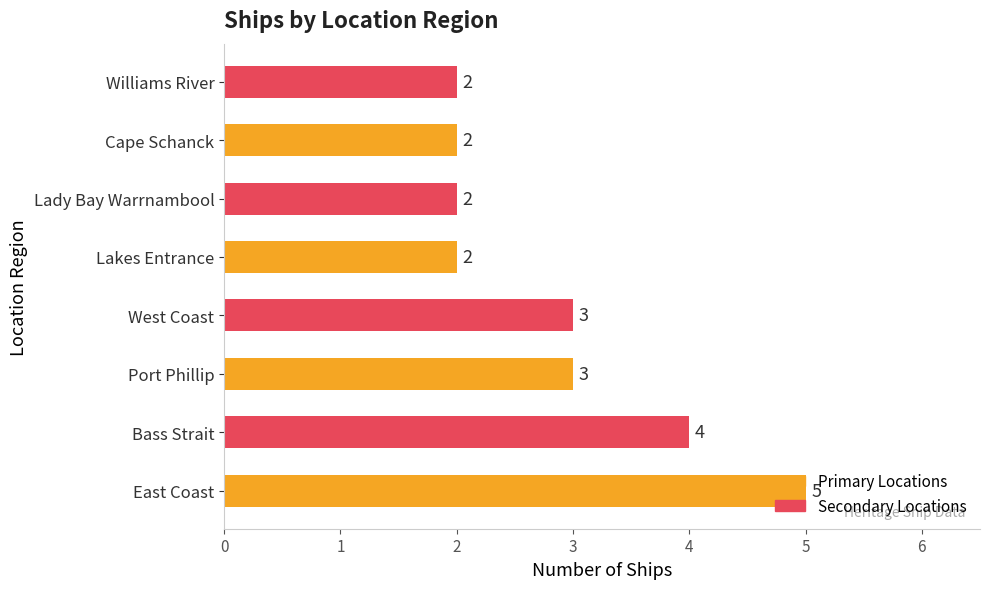

What is the sum of all values?

23